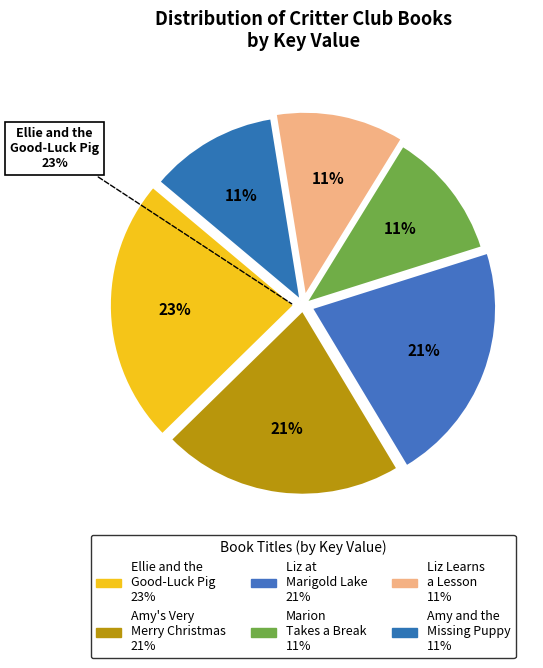

To the nearest percent, what is the combined percentage of Liz Learns a Lesson and Marion Takes a Break?

23%